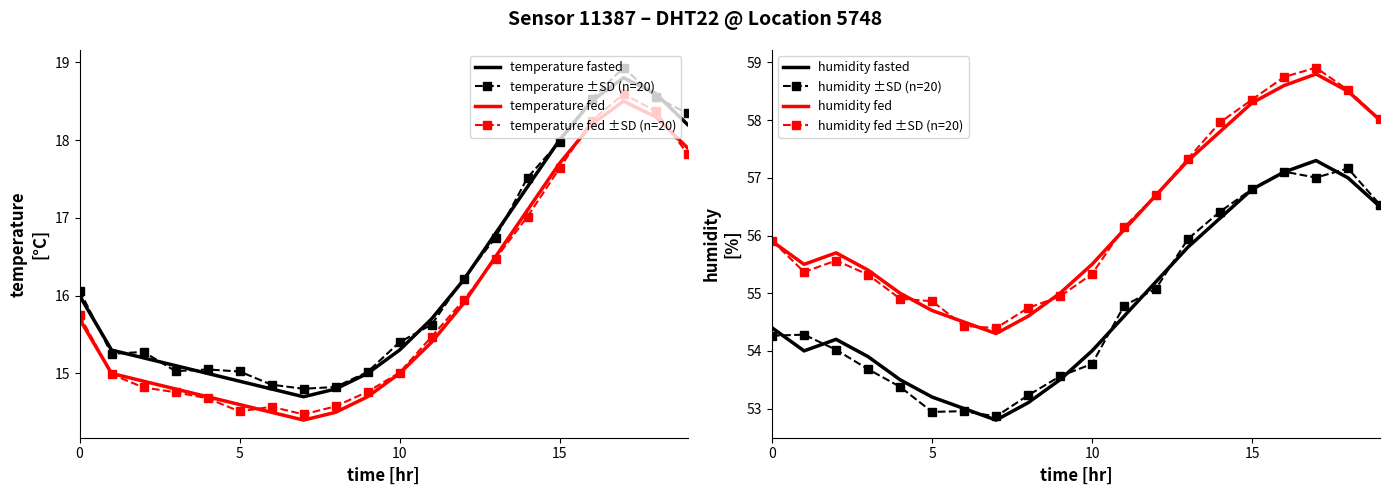

The temperature series shows 18.5 at 16:00. True or false?

True